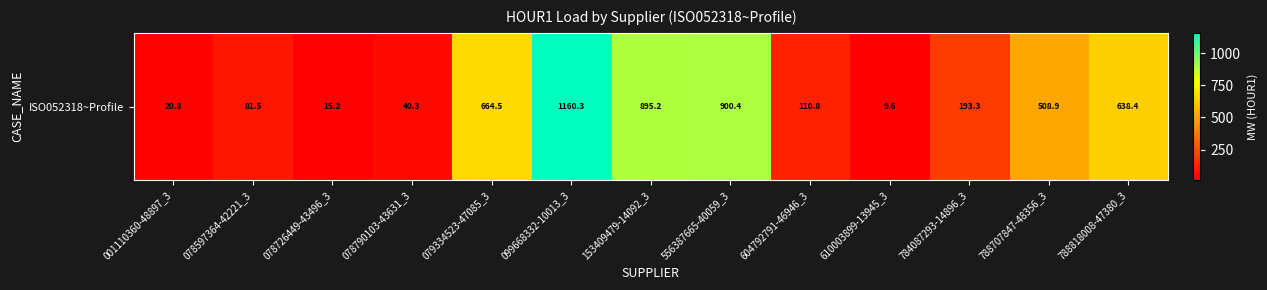

Rank the categories by value from lowest to highest.

610003899-13945_3, 078726449-43496_3, 001110360-48897_3, 078790103-43631_3, 078597364-42221_3, 604792791-46946_3, 784087293-14896_3, 788707847-48356_3, 788818008-47380_3, 079334523-47085_3, 153409479-14092_3, 556387665-40059_3, 099668332-10013_3